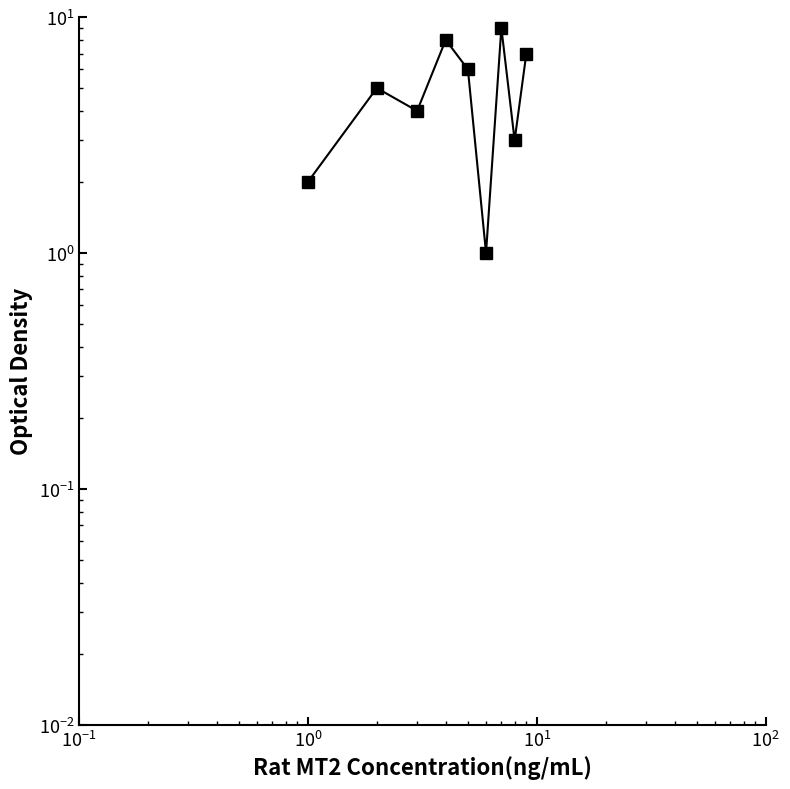

How many lines are shown in the chart?

1